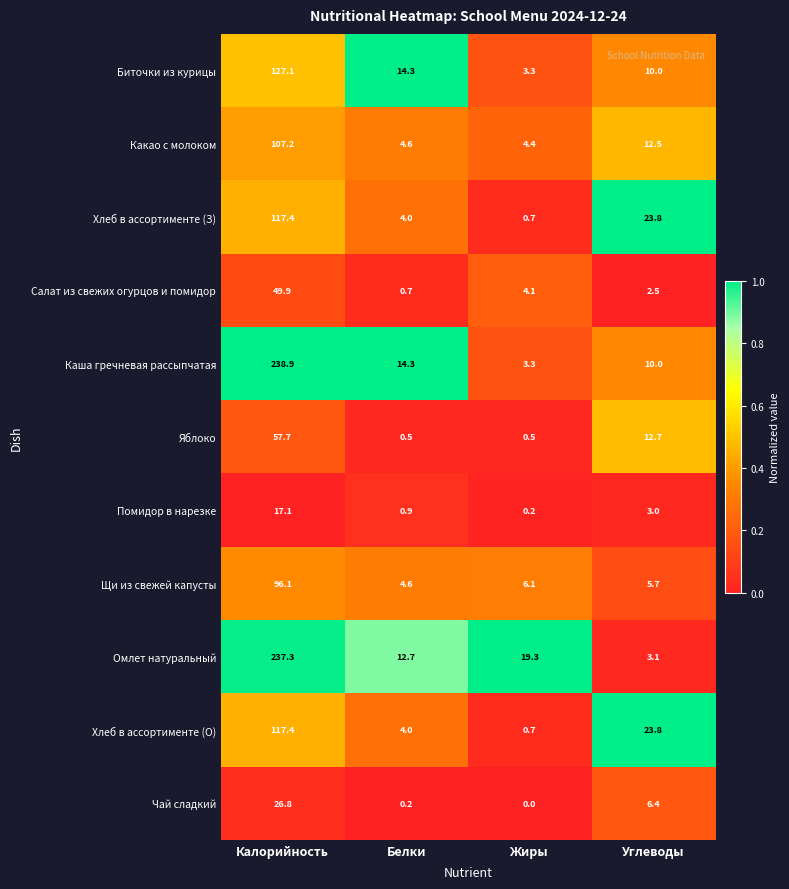

At which label is Хлеб в ассортименте (З) closest to 59?

Углеводы